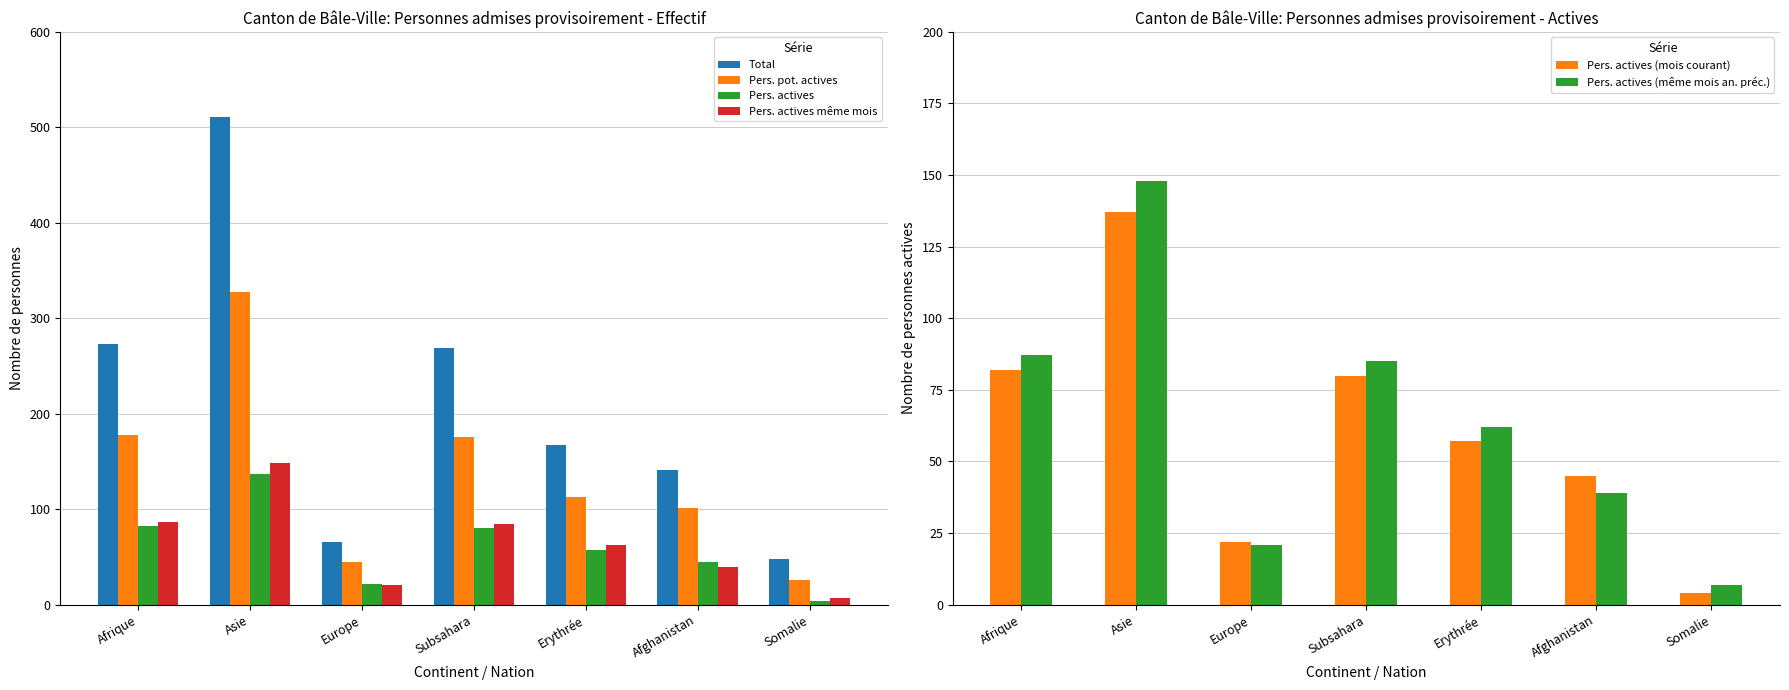

Count the number of categories in the chart.

7